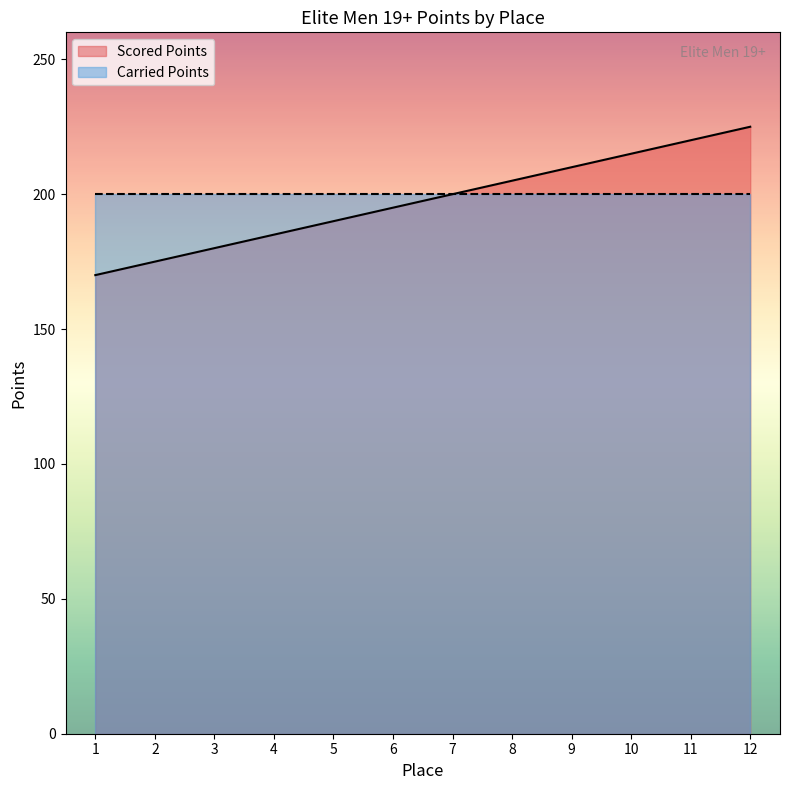

What is the greatest value displayed?

225